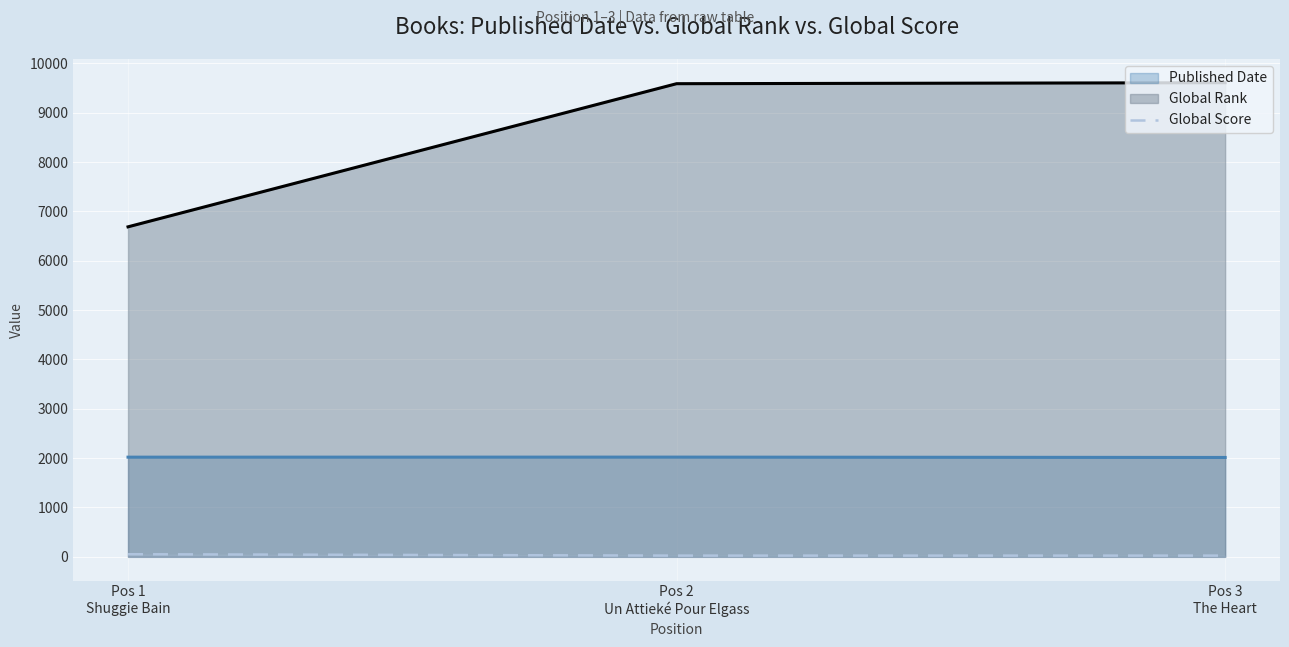

Which series has the largest range (max minus min)?

Global Rank